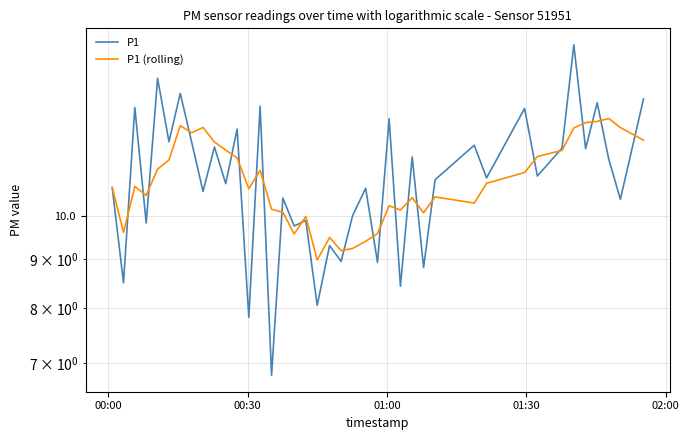

List the series in order of their overall mean, lowest first.

P1 (rolling), P1